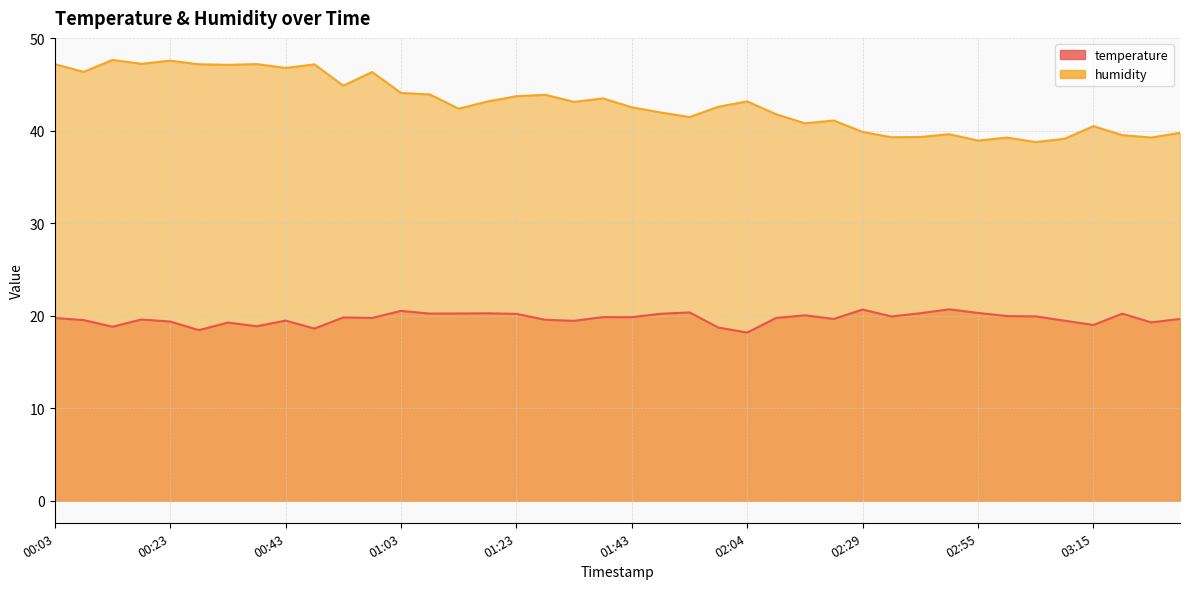

Does the chart have visible grid lines?

Yes